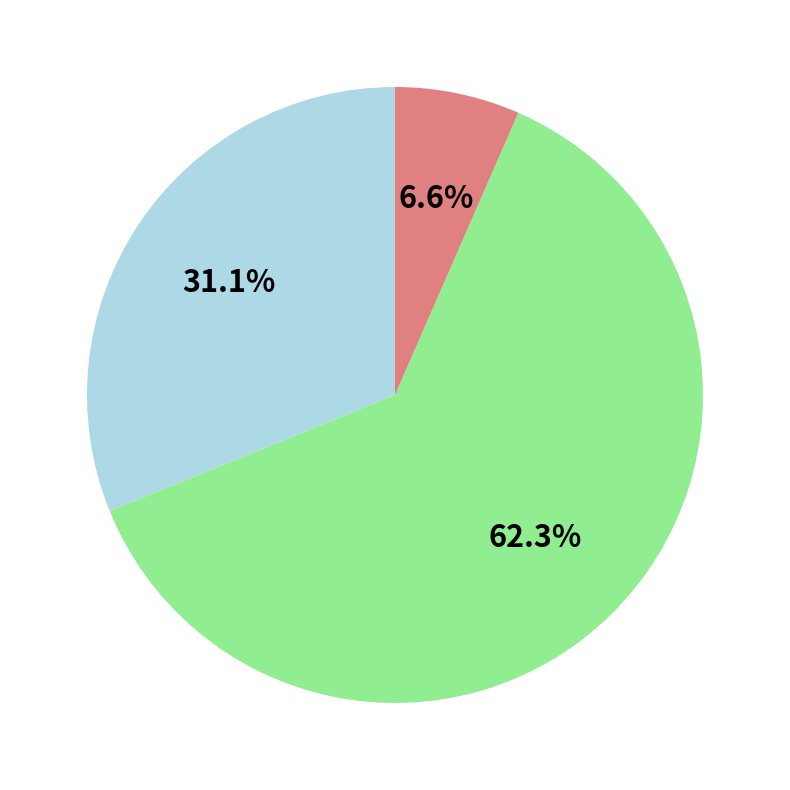

Does any single category account for the majority?

Yes